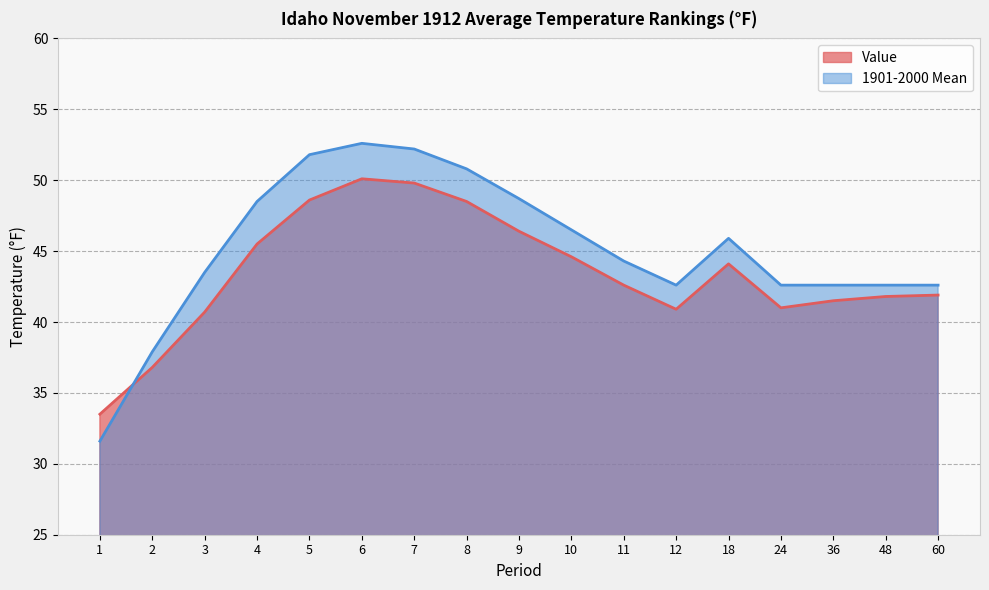

How many interior local valleys does the 1901-2000 Mean series have?

1